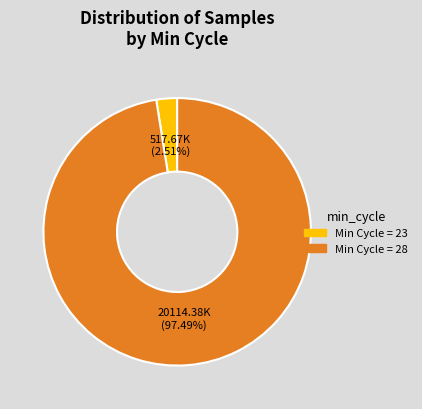

Does any single category account for the majority?

Yes